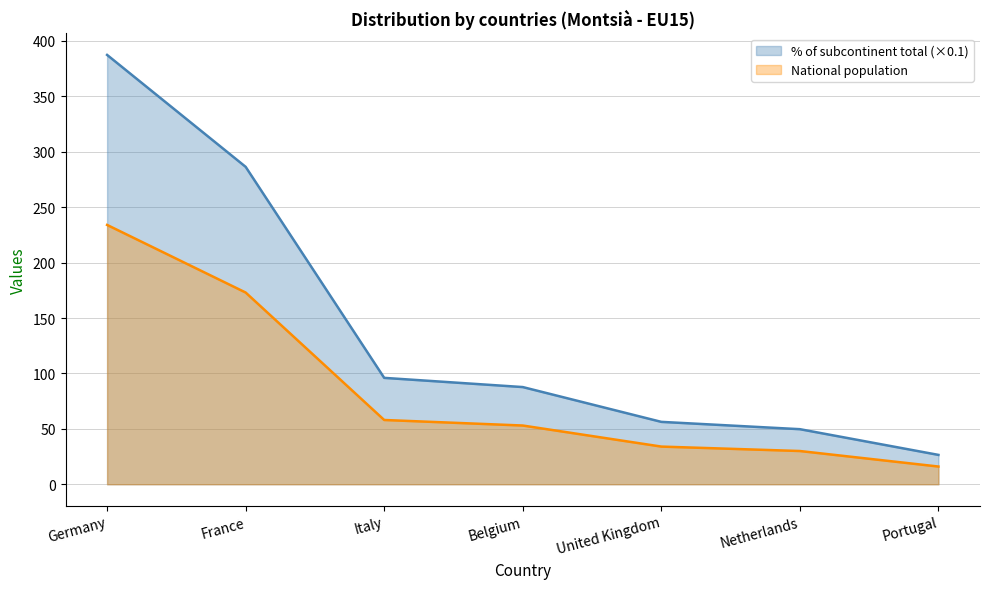

List the series in order of their overall mean, lowest first.

National population, % of subcontinent total (×0.1)